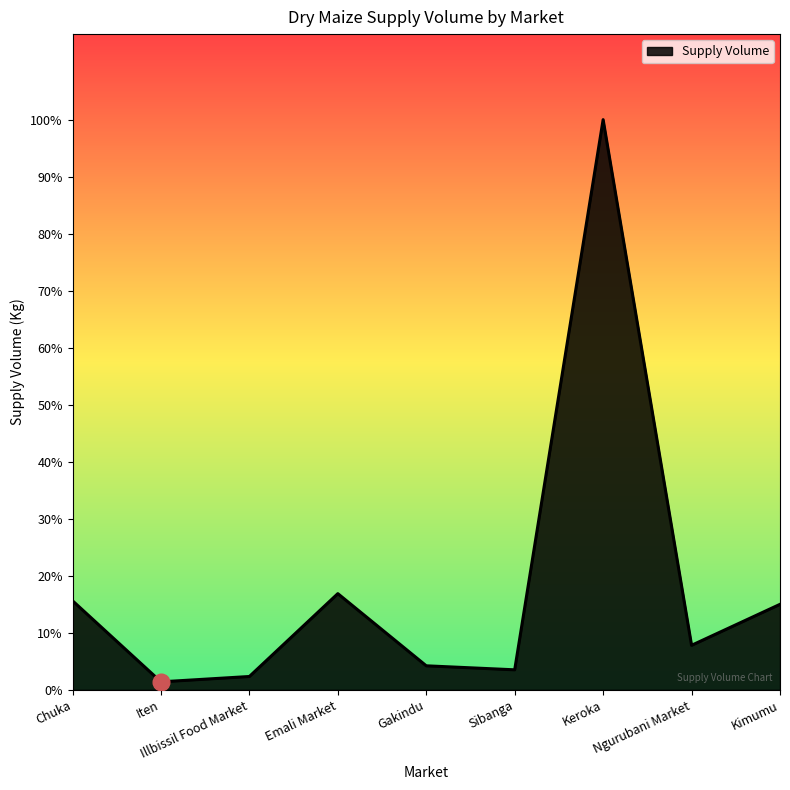

List the labels in order of value, largest first.

Keroka, Emali Market, Chuka, Kimumu, Ngurubani Market, Gakindu, Sibanga, Illbissil Food Market, Iten